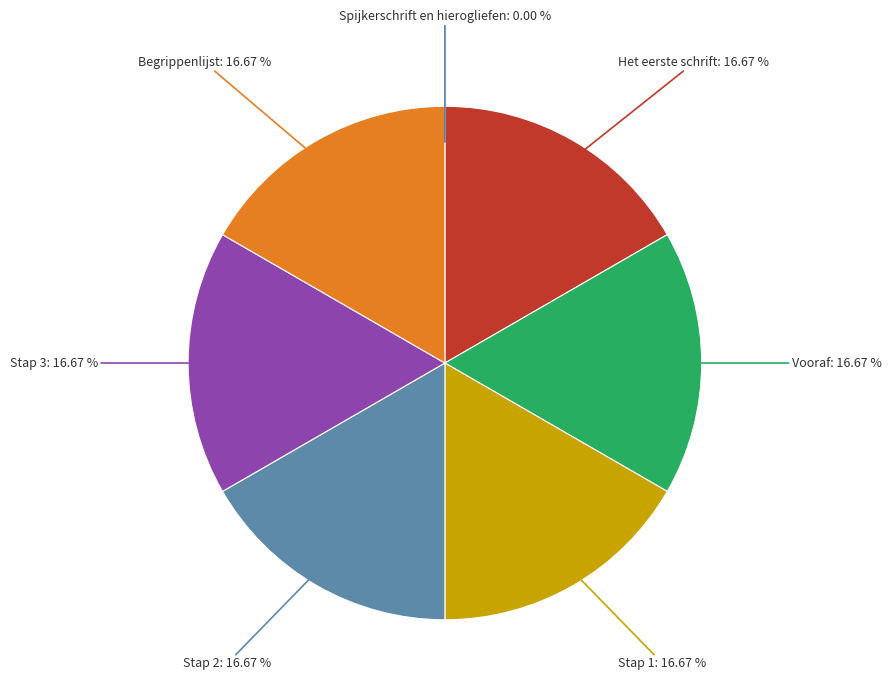

Is there a majority slice in this chart?

No